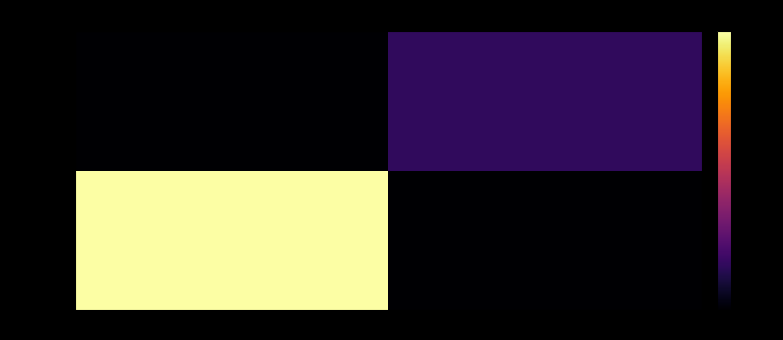

What is the total value across all series at -1?

-80.0